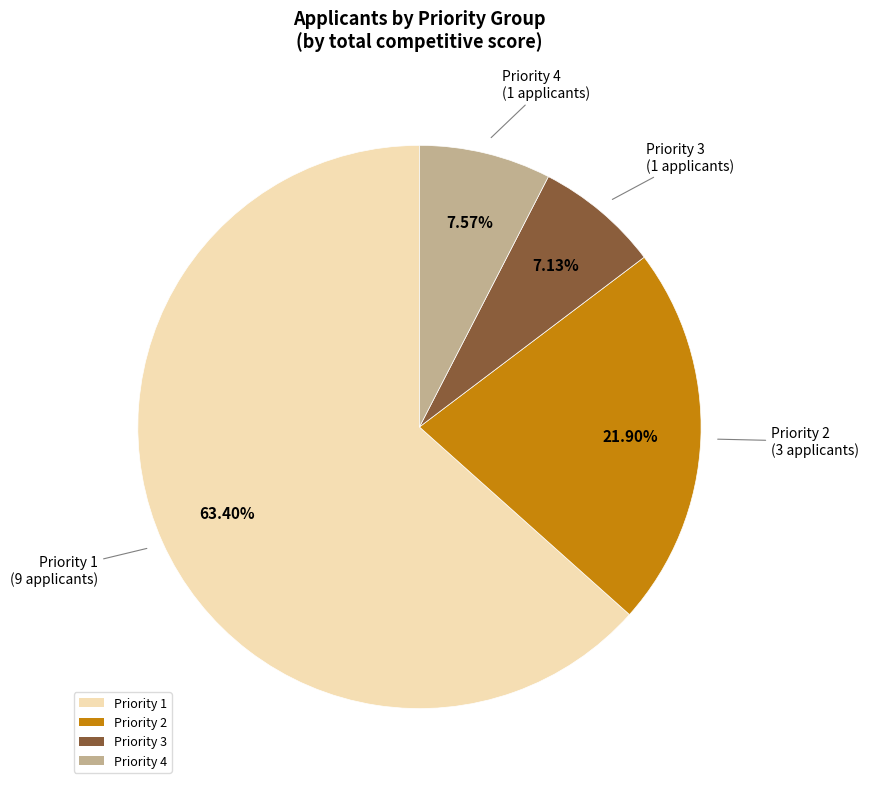

Which category accounts for the majority?

Priority 1